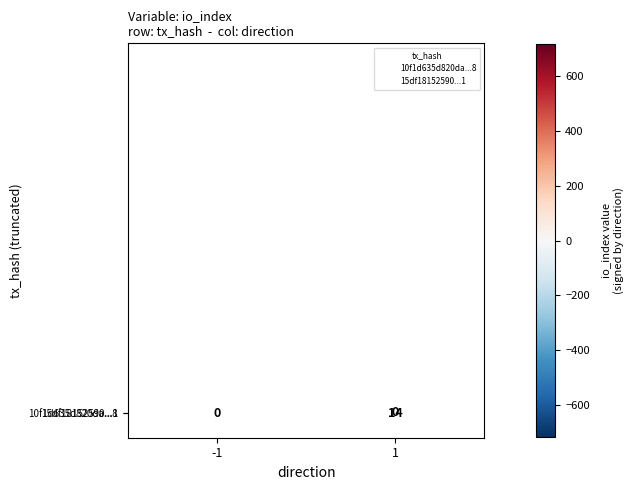

How many data points does each series have?

2